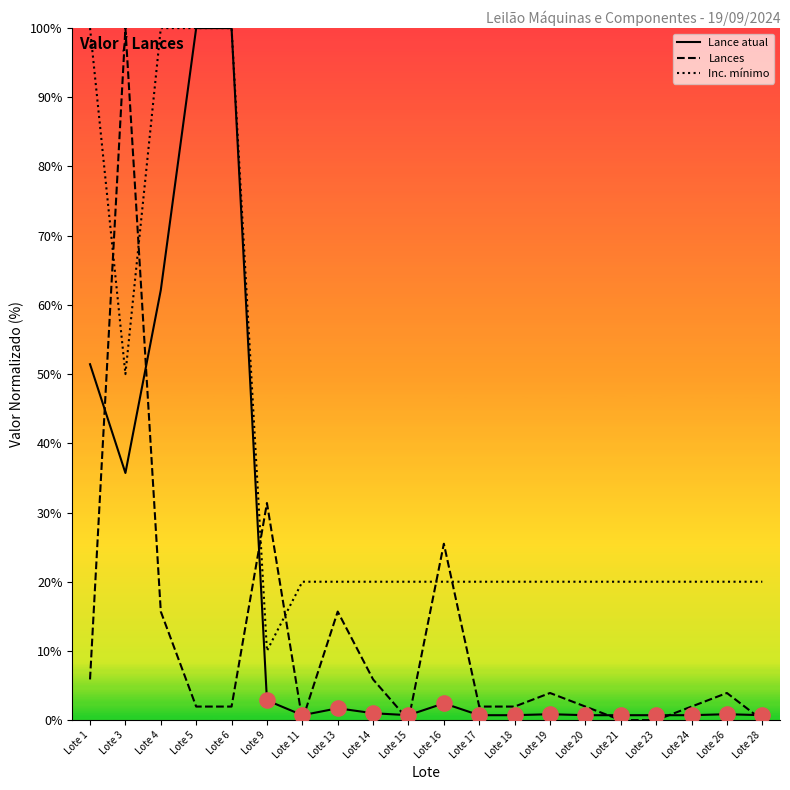

What is the total value across all series at Lote 16?

47.9